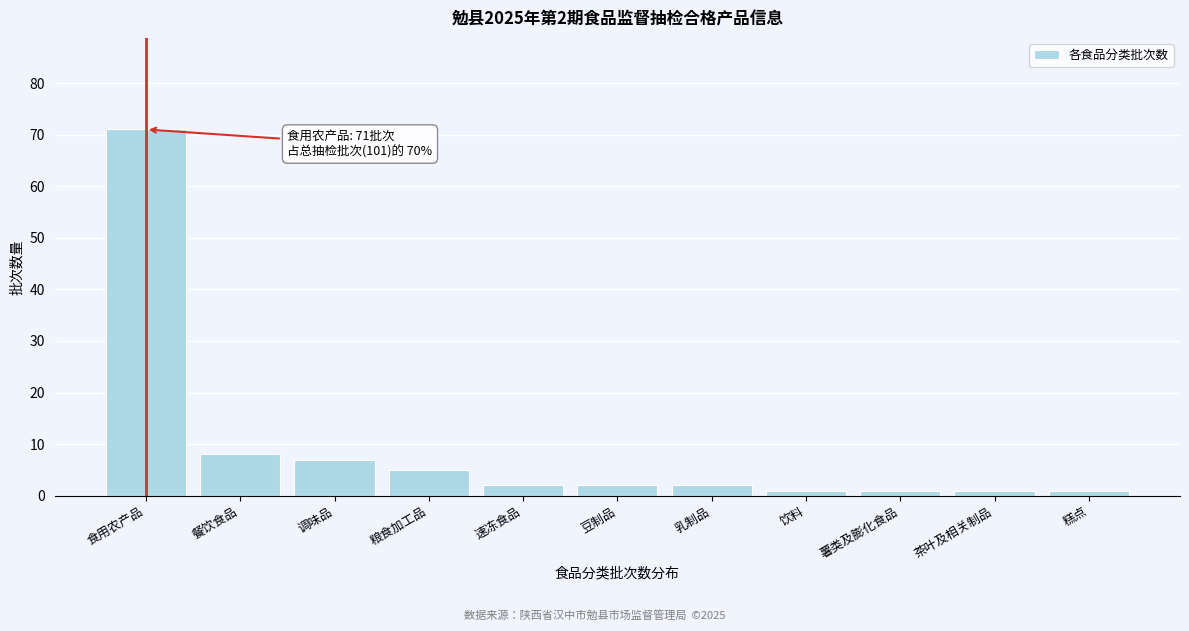

Reading left to right, extract all data points from this chart.

71	8	7	5	2	2	2	1	1	1	1